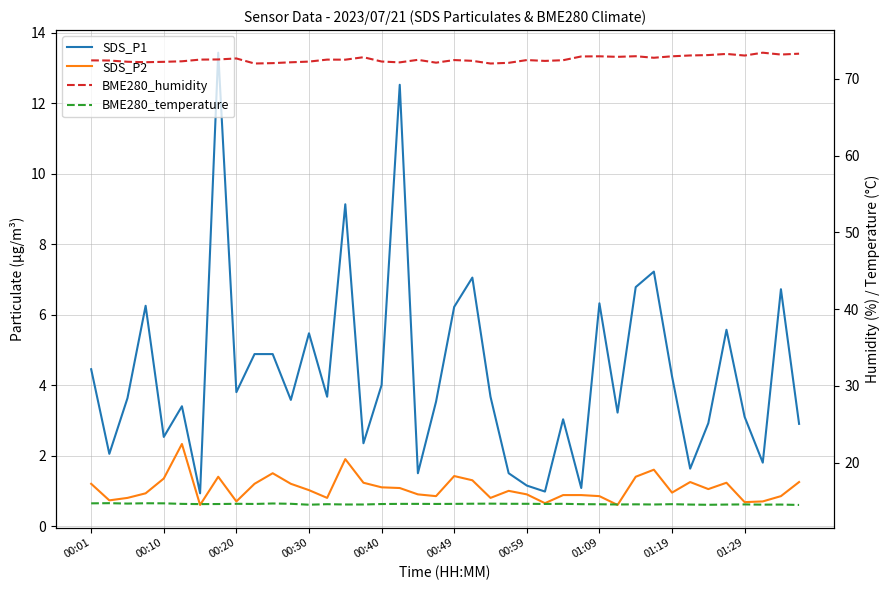

The SDS_P2 series shows 1.0 at 23. True or false?

True